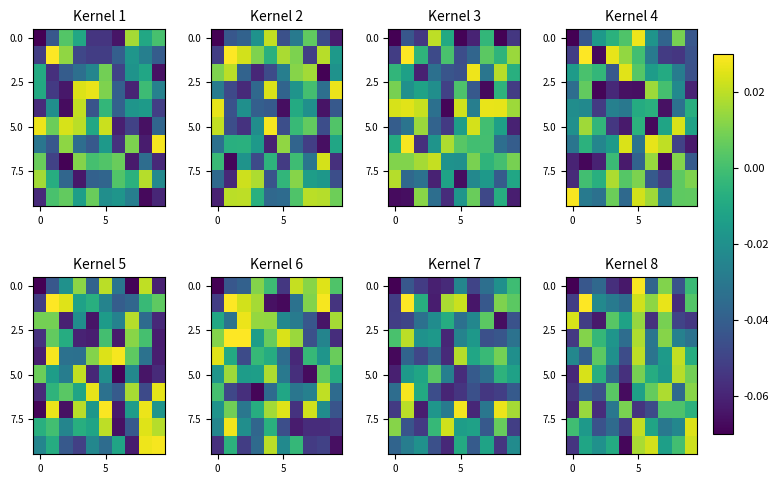

Count the number of categories in the chart.

10